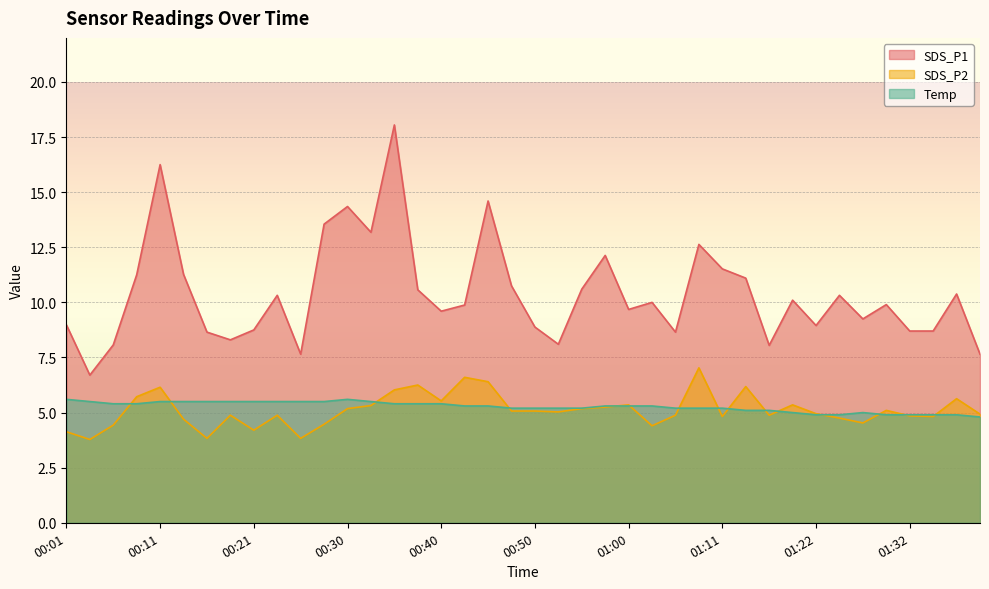

How many lines are shown in the chart?

3